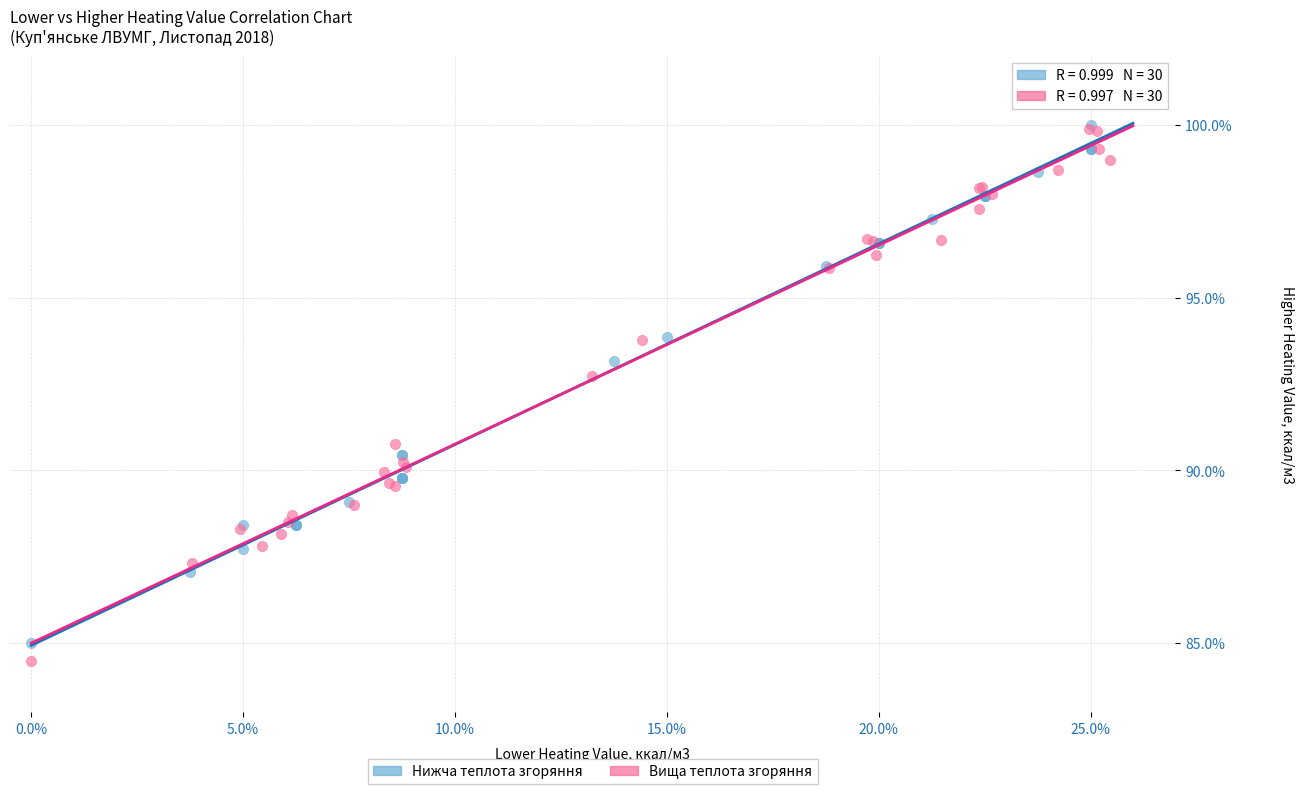

Which series has the largest Y range (max minus min)?

Вища теплота згоряння